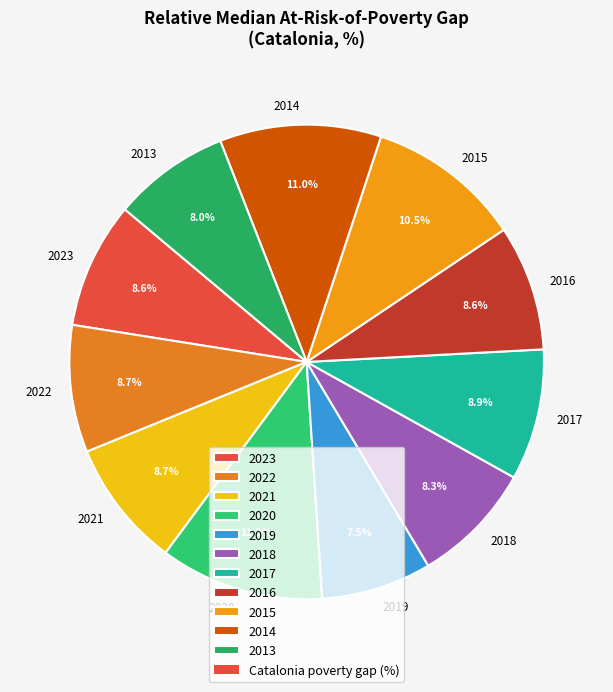

Approximately how many times larger is the value at 2018 compared to 2022?

1.0